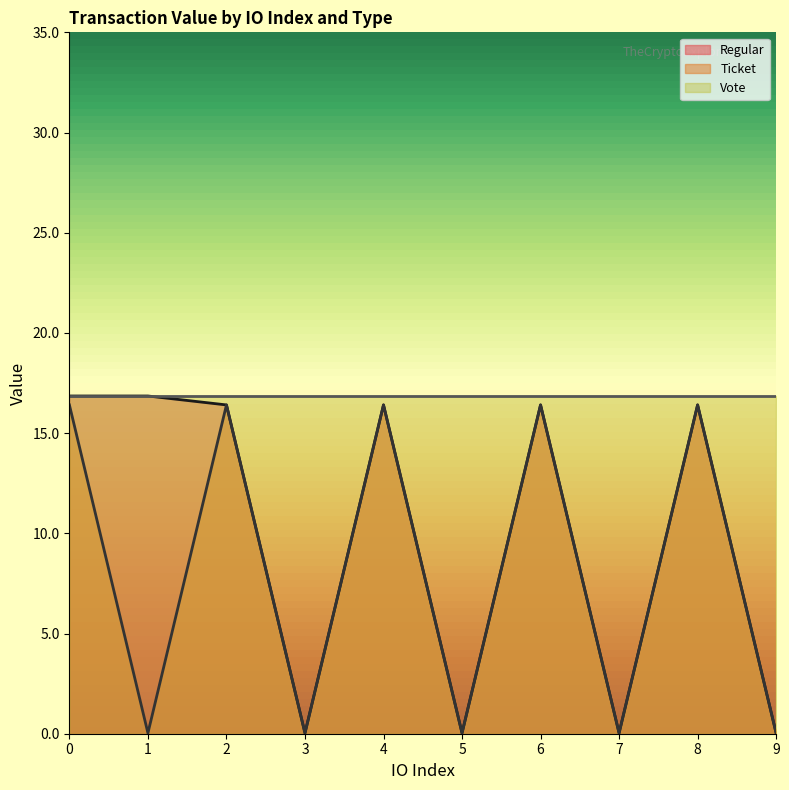

True or false: Vote has a value of 16.9 at 9.

True